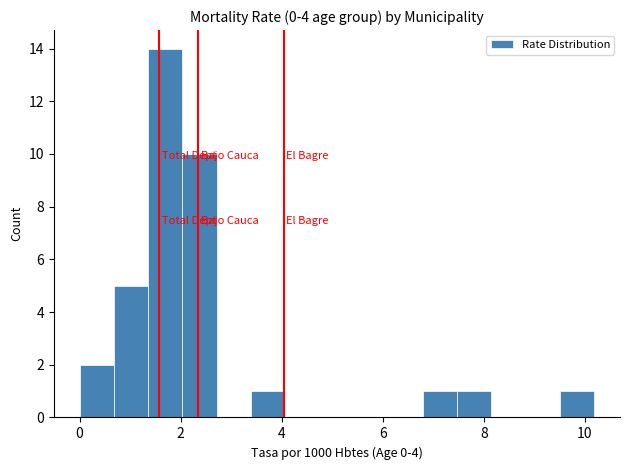

Around what value on the x-axis is the tallest bar? Give the approximate position of its centre, as read against the axis.

1.6